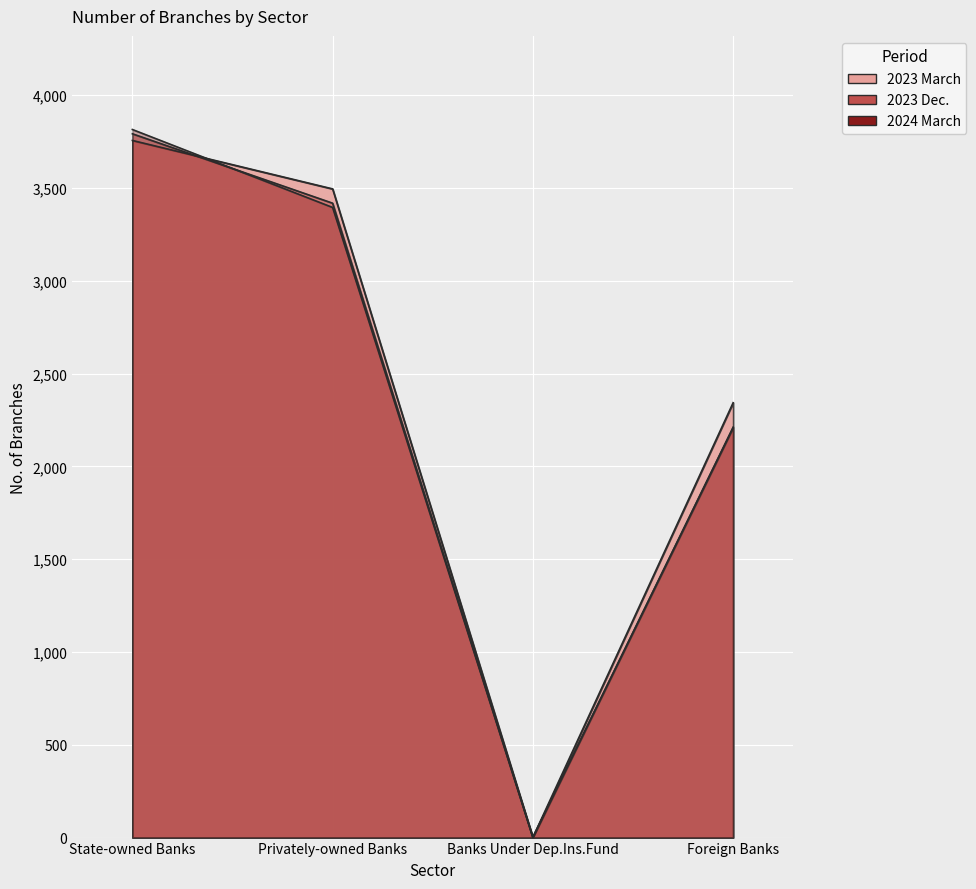

What is the difference between the maximum and second lowest values in the No. of Branches 2023 March series?

1413